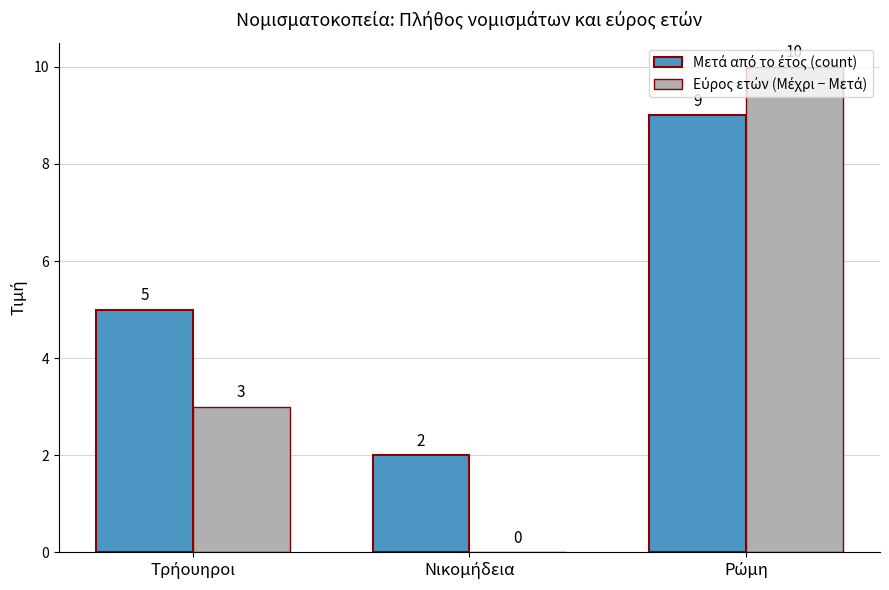

Does the chart contain stacked bars?

No